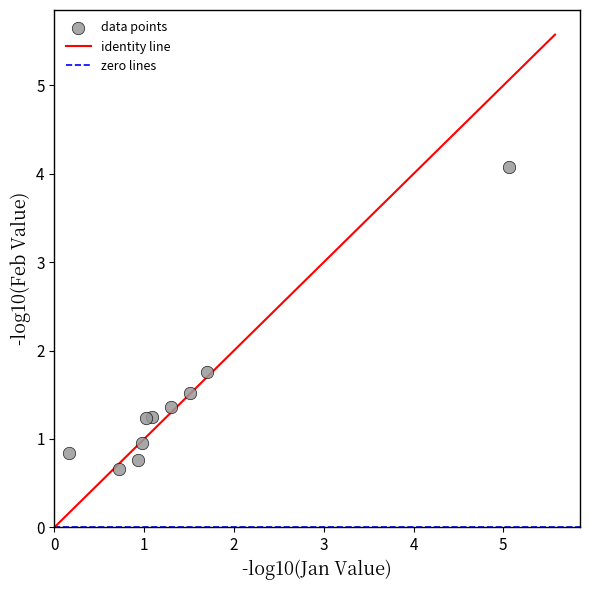

What Y value in the scatter plot is closest to 2?

1.8